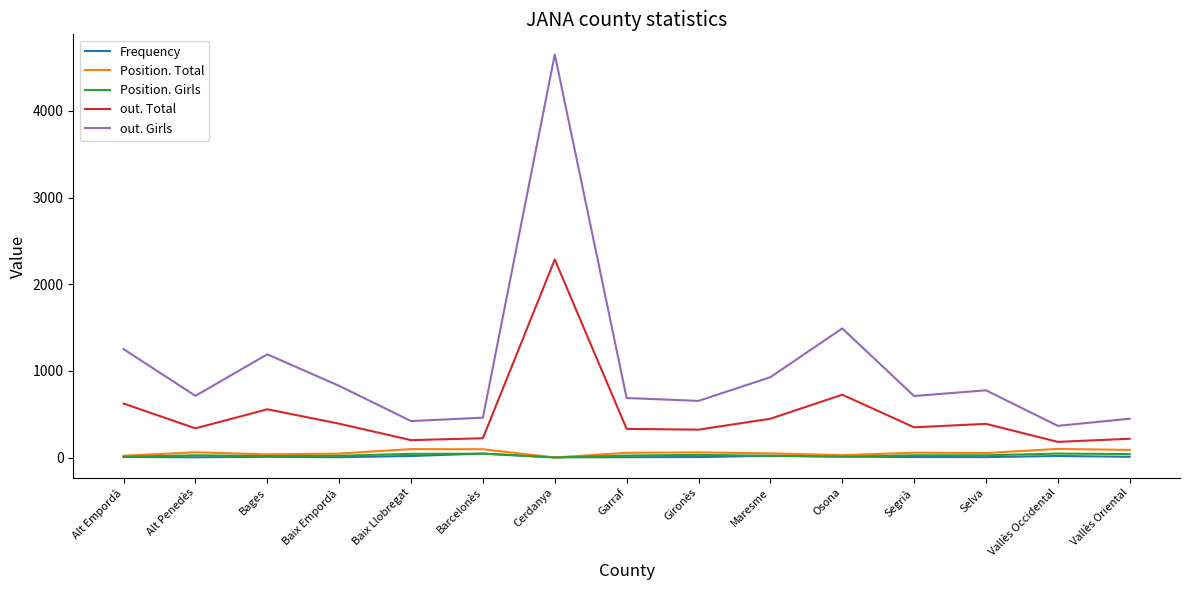

What is the approximate value of out. Girls at Alt Empordà?

1252